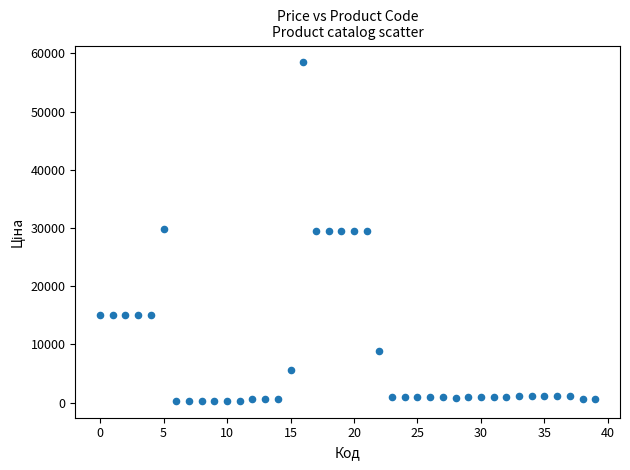

What is the range of Y values (max minus min)?

58116.2